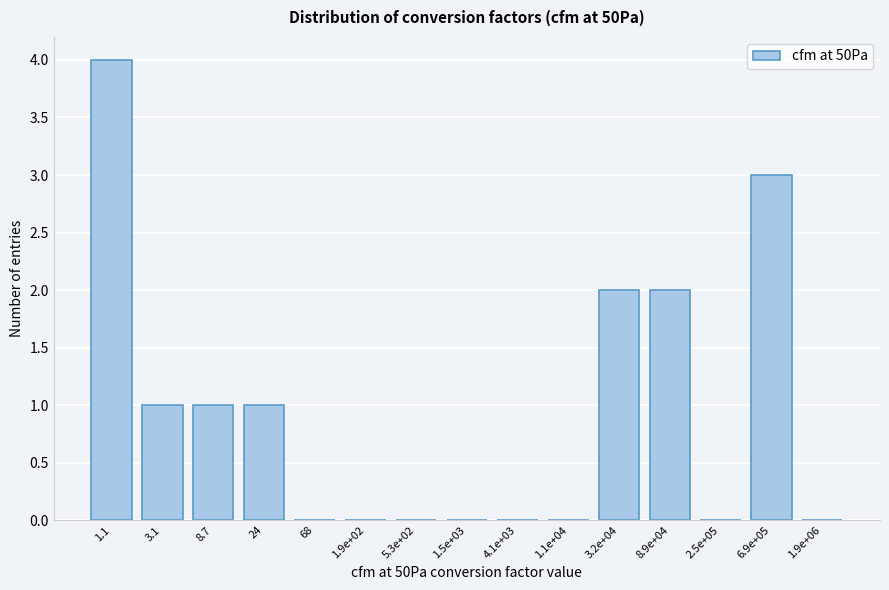

Reading left to right, list all the values displayed in this chart.

1.1=4	3.1=1	8.7=1	24=1	68=0	1.9e+02=0	5.3e+02=0	1.5e+03=0	4.1e+03=0	1.1e+04=0	3.2e+04=2	8.9e+04=2	2.5e+05=0	6.9e+05=3	1.9e+06=0